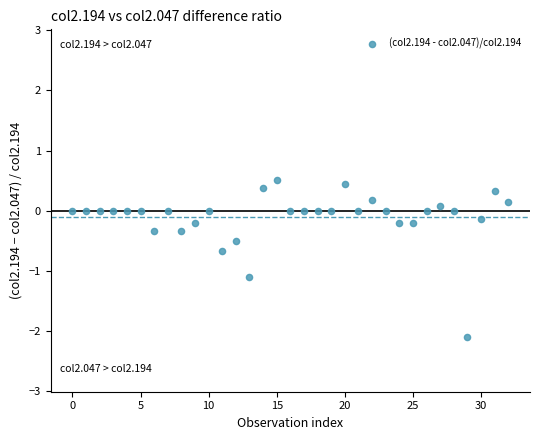

What is the range of Y values (max minus min)?

2.6